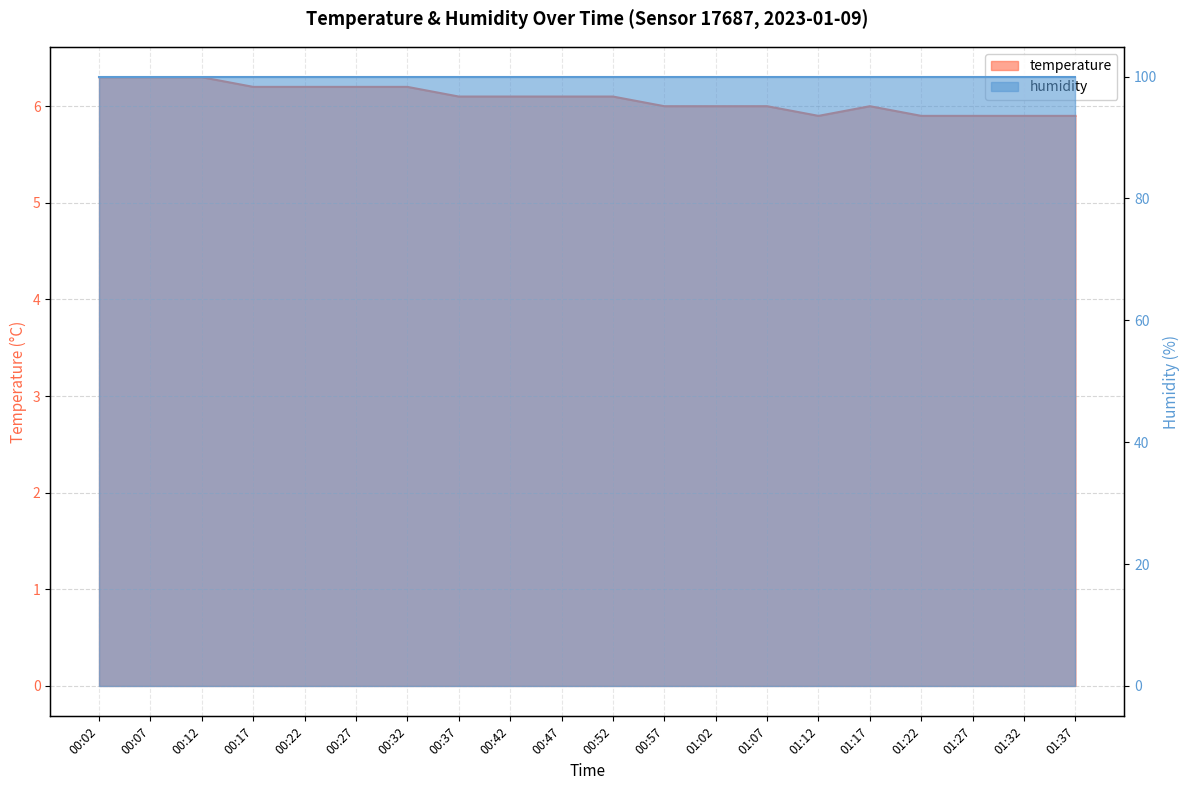

Where is the data nearest to the value 6?

00:57